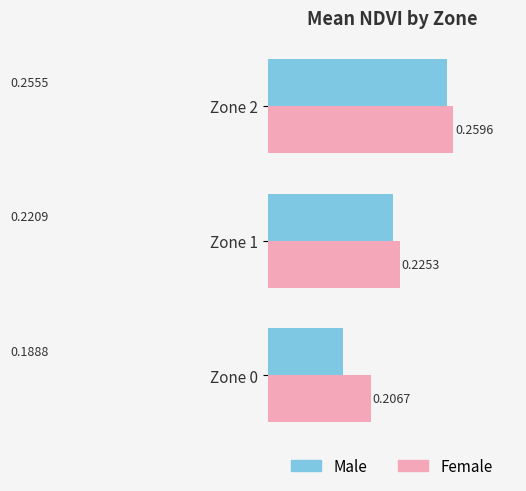

At Zone 0, list the series in order from smallest to largest.

Male, Female